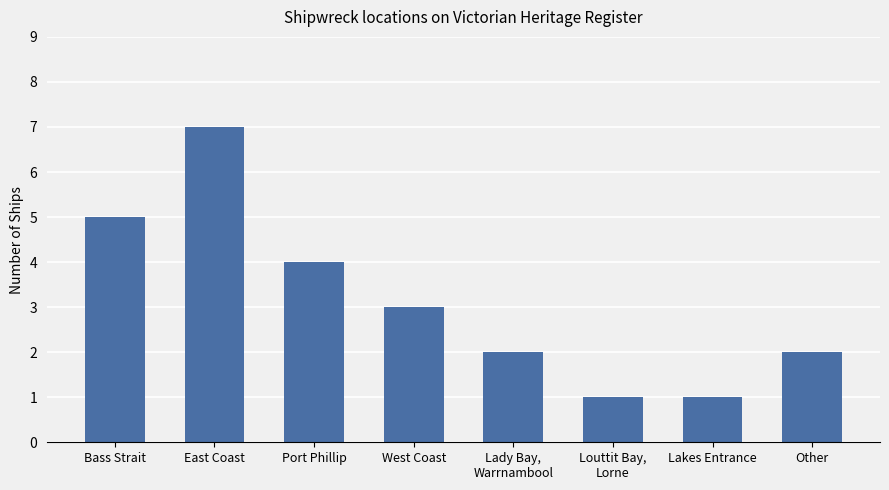

Which has a higher value, East Coast or Louttit Bay,
Lorne?

East Coast